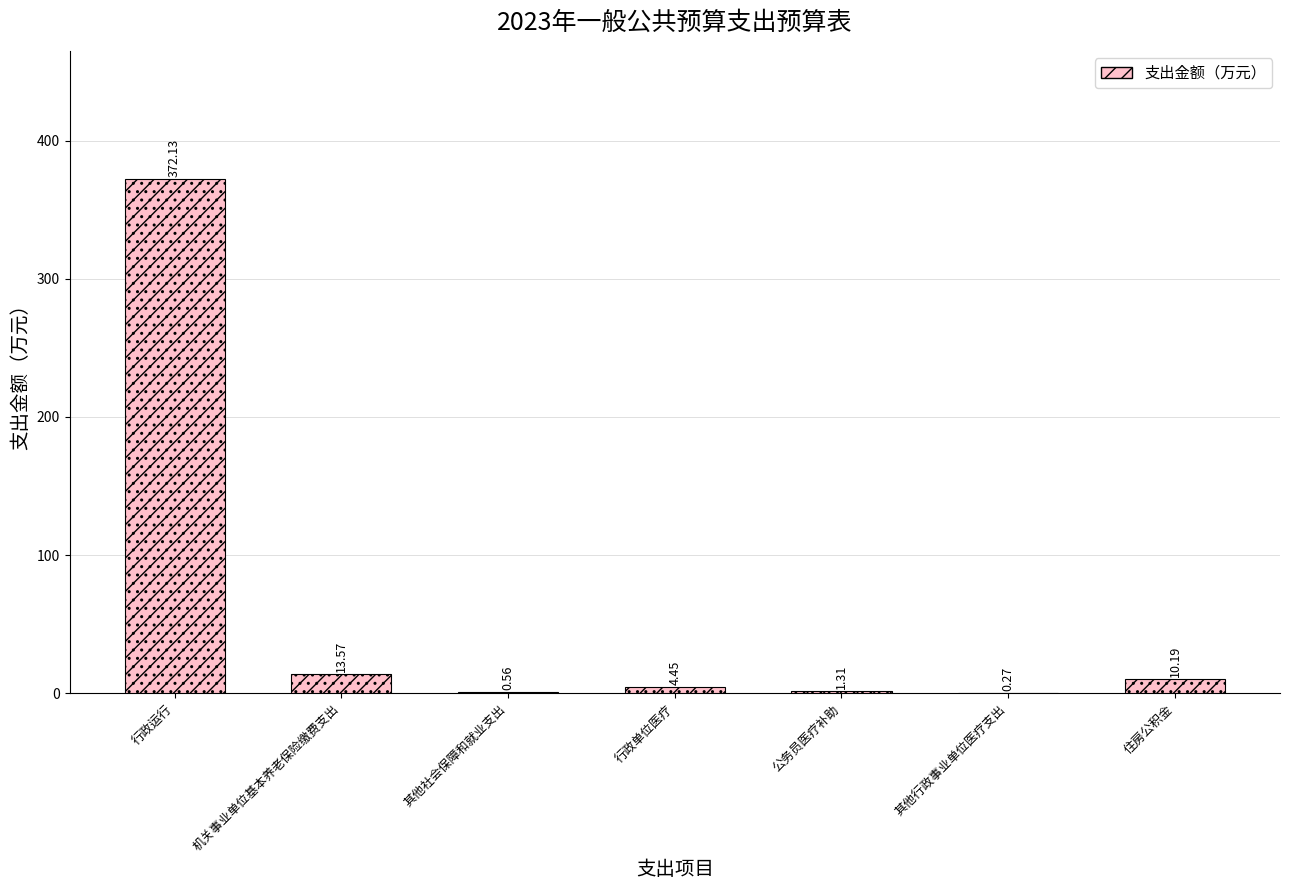

The value at 公务员医疗补助 is 0.6. True or false?

False